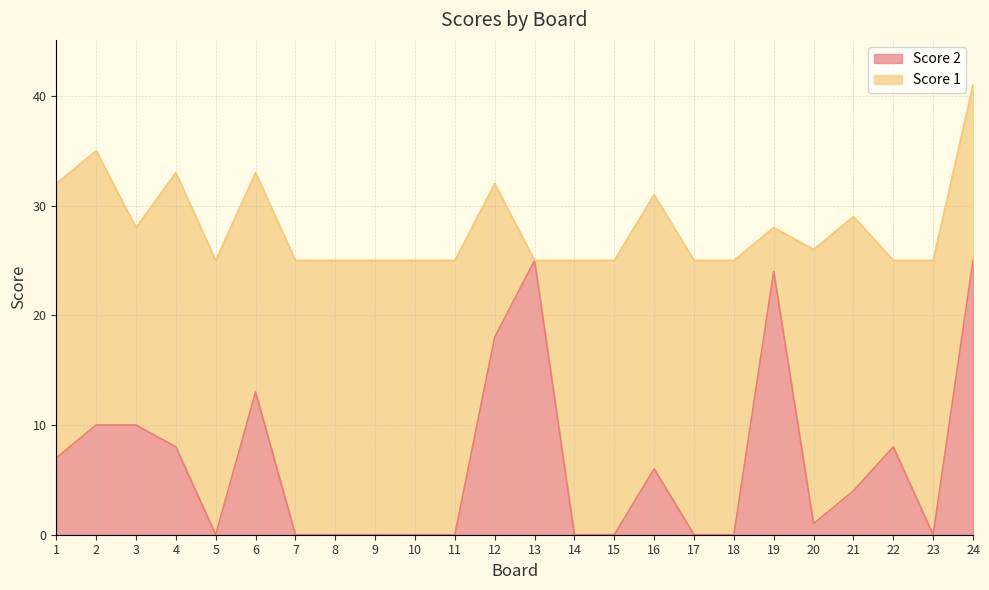

At which label is the value closest to 12?

6